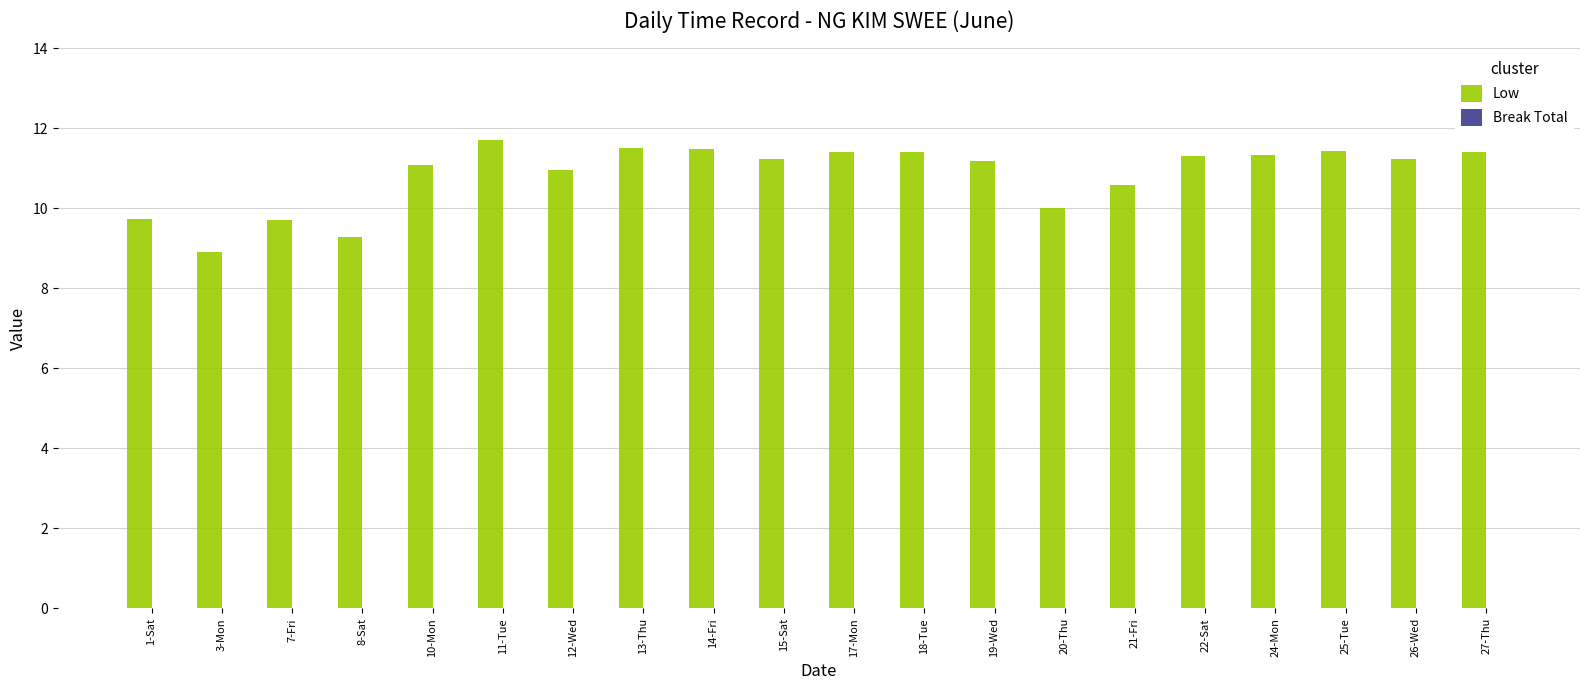

What is the greatest value displayed?

11.7